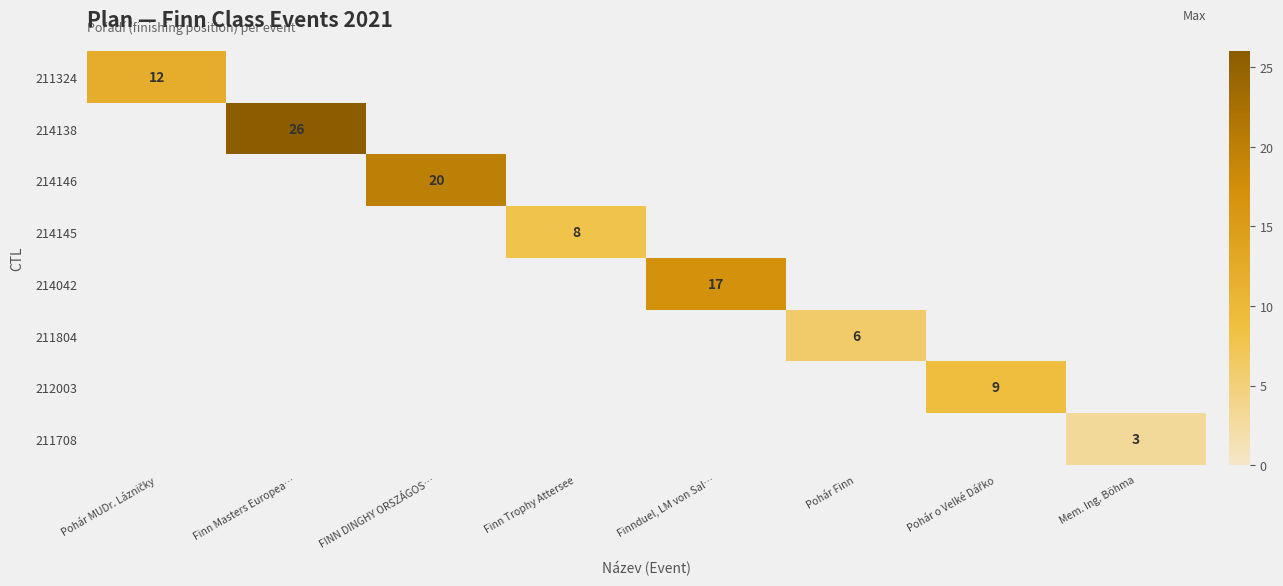

At which label does 214138 reach its minimum?

Pohár MUDr. Lázničky